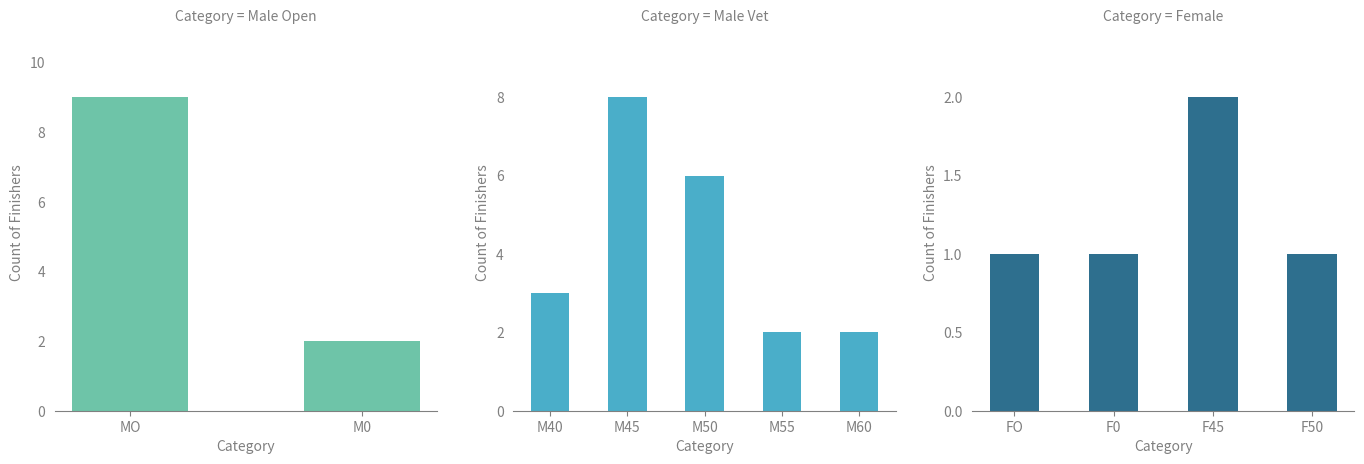

True or false: the data shows 1 at F50.

False